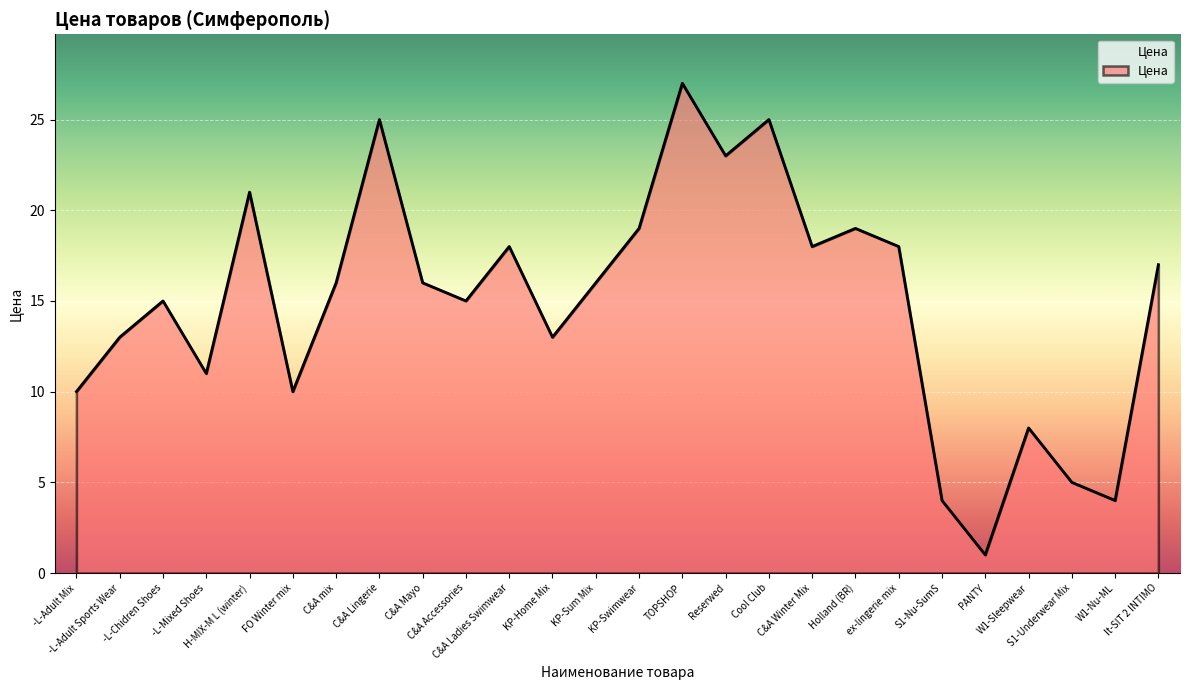

Does the chart have visible grid lines?

Yes